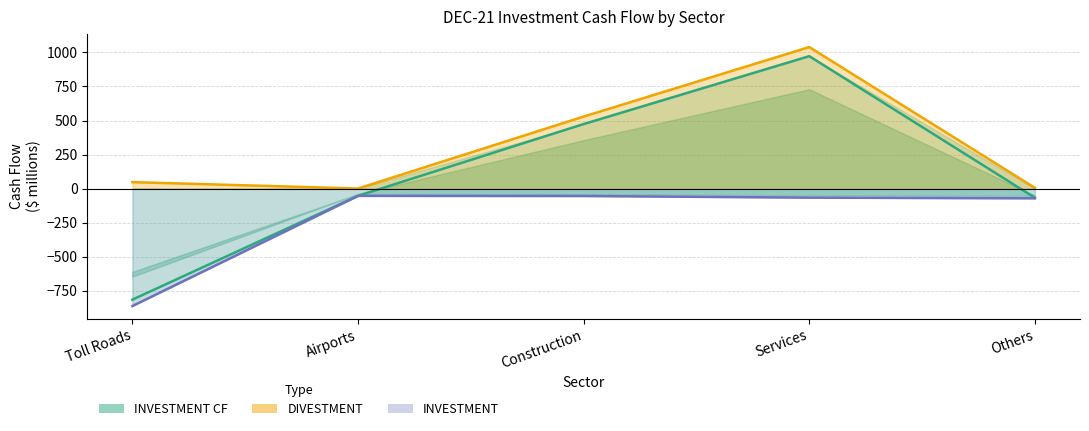

Reading left to right, extract all data points from this chart.

INVESTMENT CF: -817	-54	474	973	-68
DIVESTMENT: 47	0	529	1040	5
INVESTMENT: -864	-54	-55	-67	-72